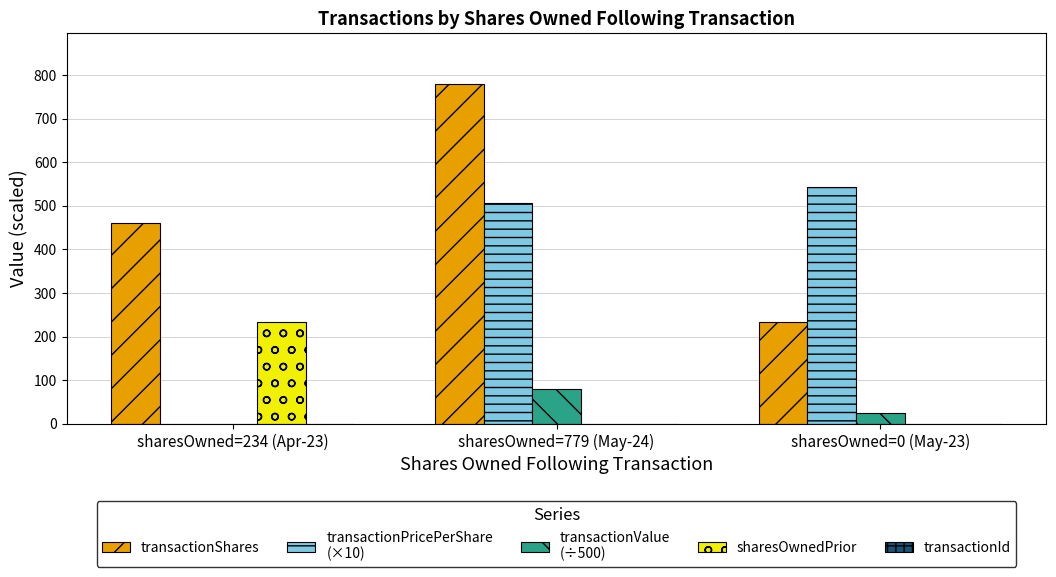

What is the maximum value shown in the chart?

779.0